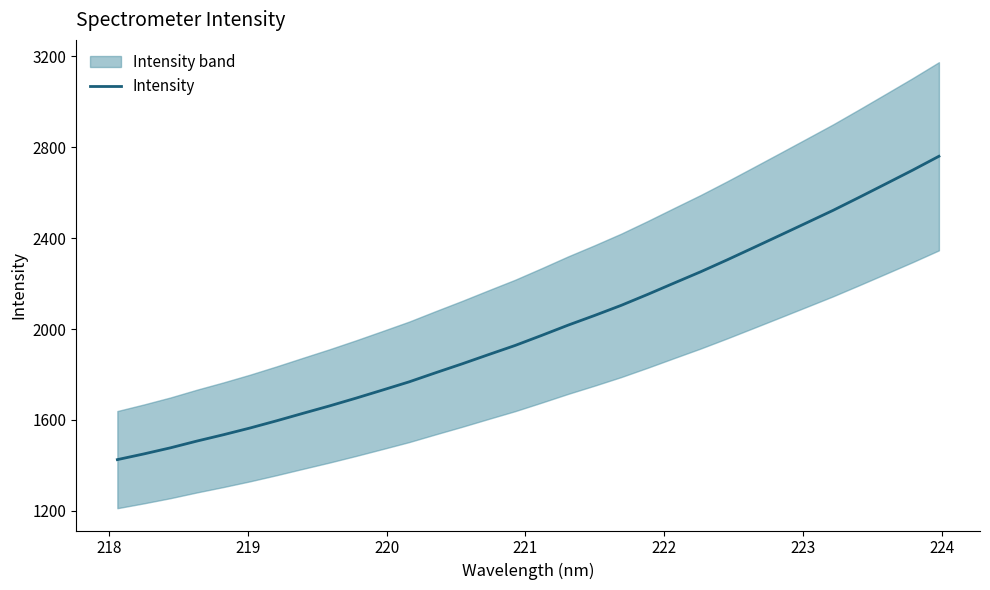

What is the lowest value of the Intensity series?

1425.5